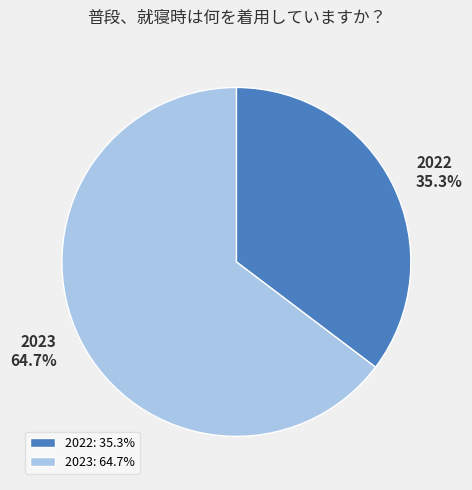

Which category has the smallest portion of the pie?

2022